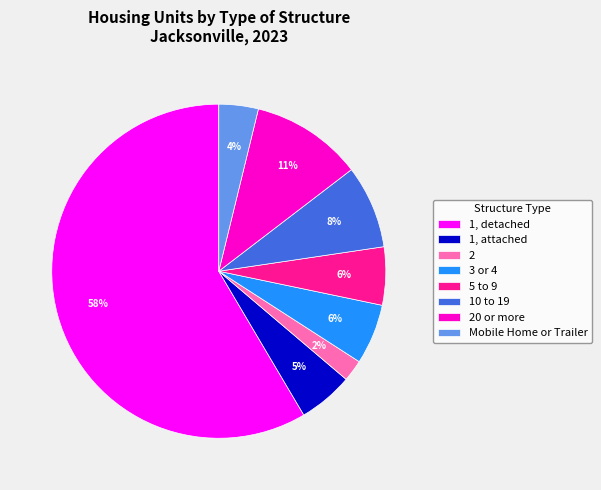

To the nearest percent, what is the difference between the 20 or more and 3 or 4 slice percentages?

5%